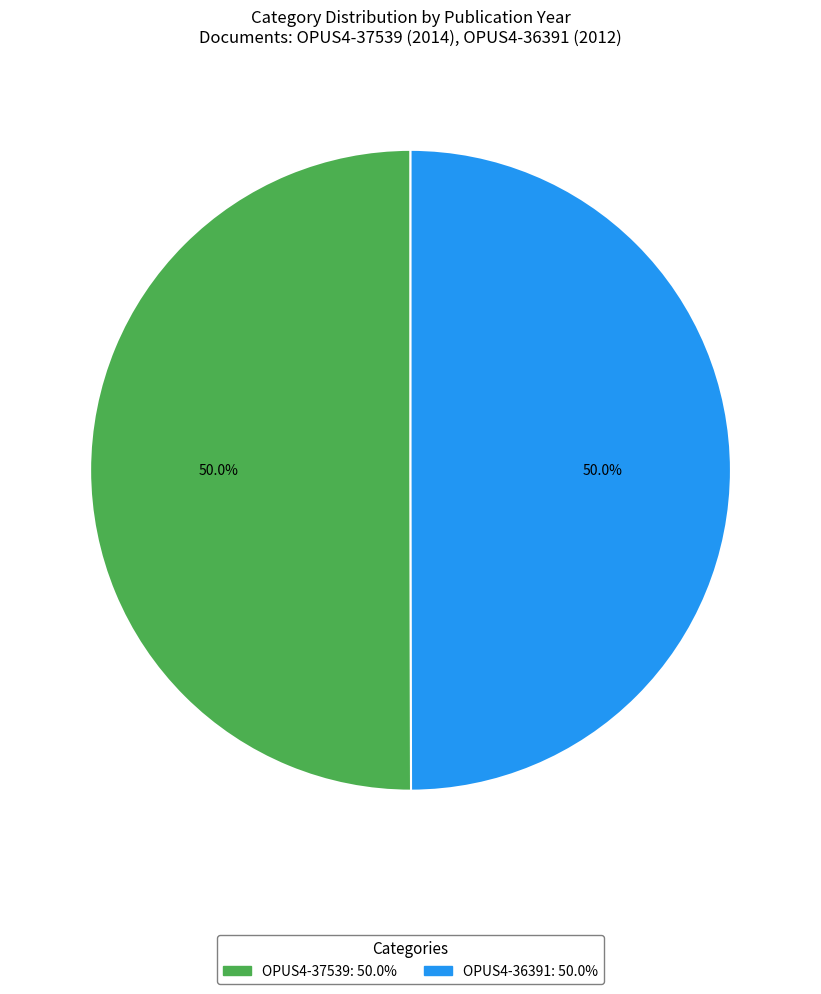

True or false: OPUS4-36391 accounts for 56% of the total.

False